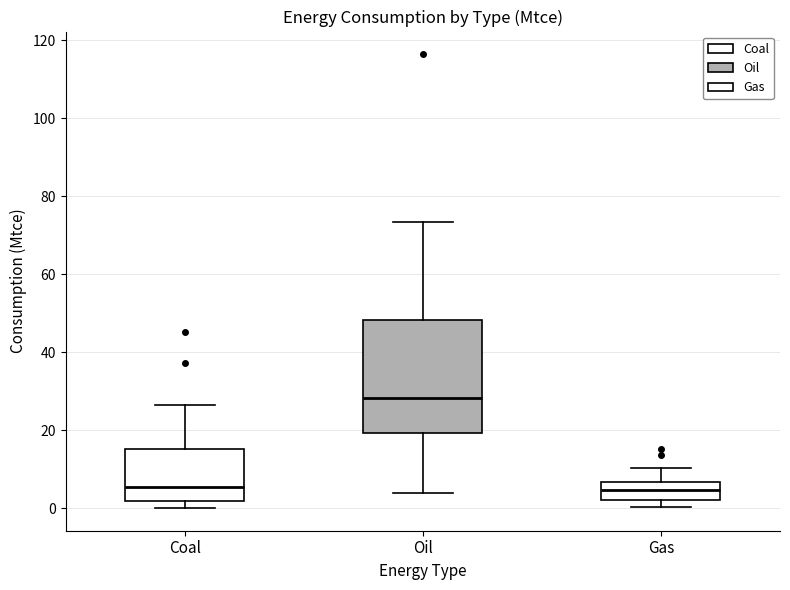

Comparing the boxes themselves (not the whiskers), which one is the tallest?

Oil